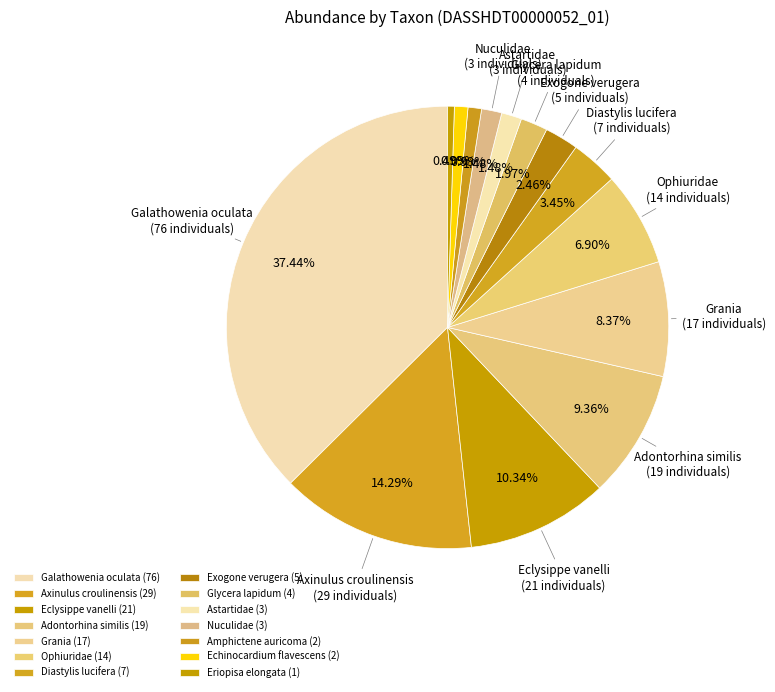

Count the number of slices in the pie.

14